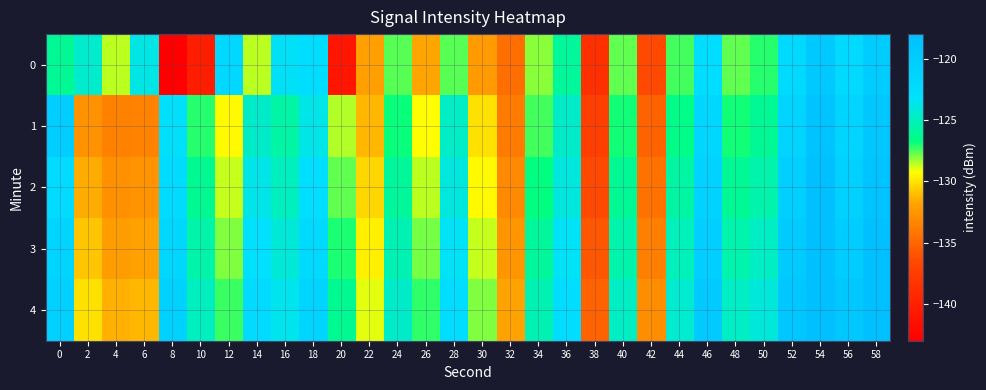

Which series has the largest total across all categories?

4